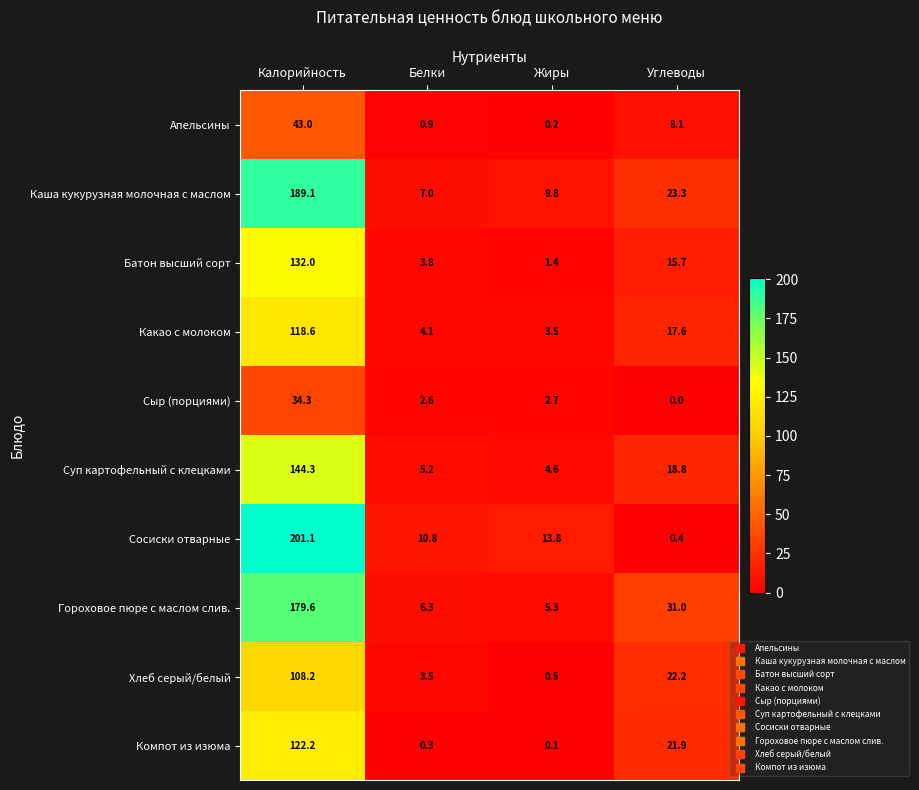

Is the value of Каша кукурузная молочная с маслом at Жиры greater than the value of Какао с молоком at Белки?

Yes